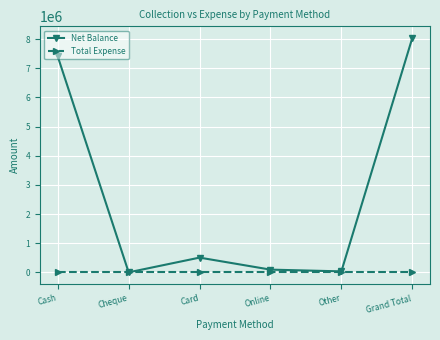

What is the highest value of the Net Balance series?

8033146